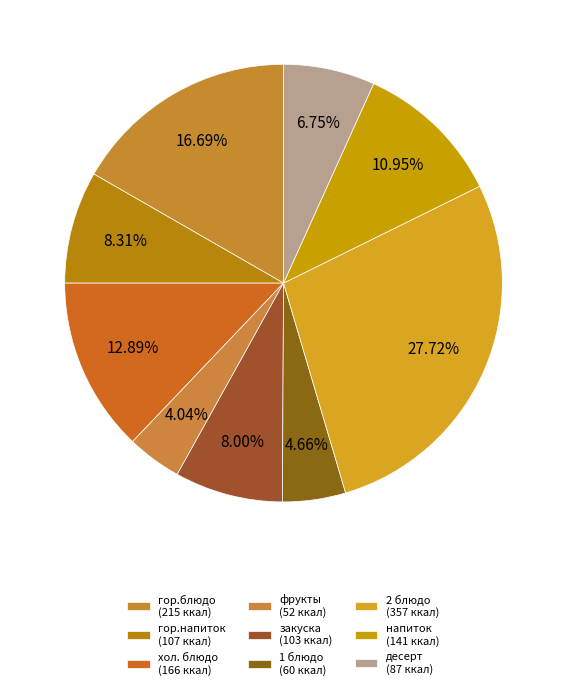

What is the smallest slice in the pie chart?

фрукты